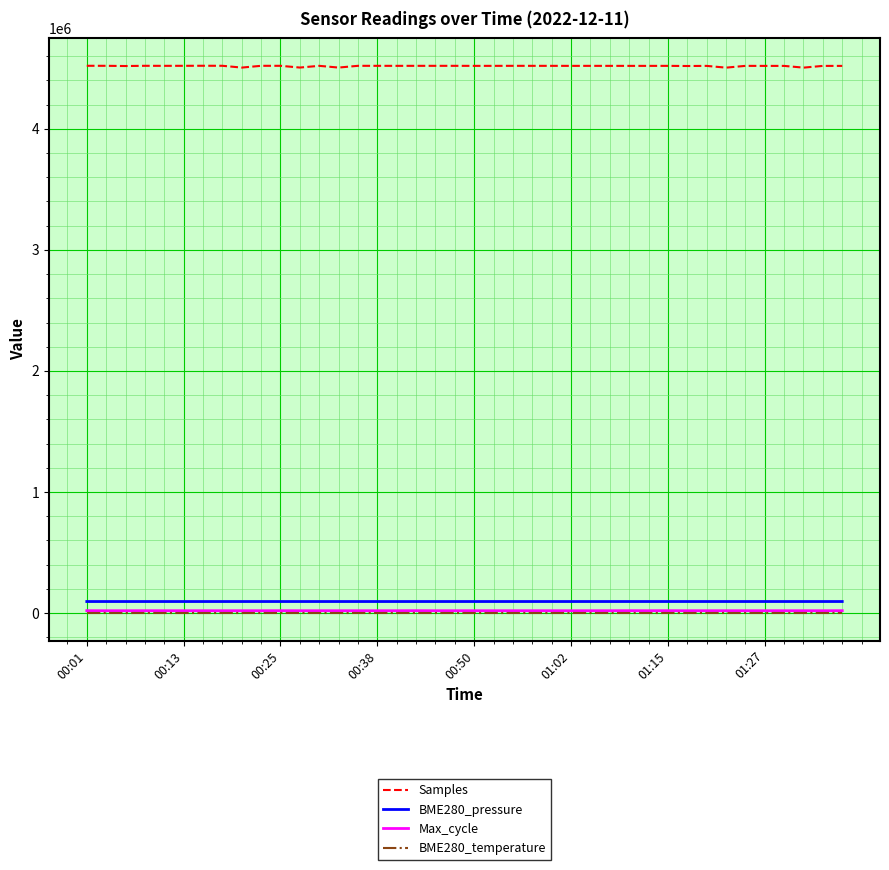

Which series has the largest total across all categories?

Samples